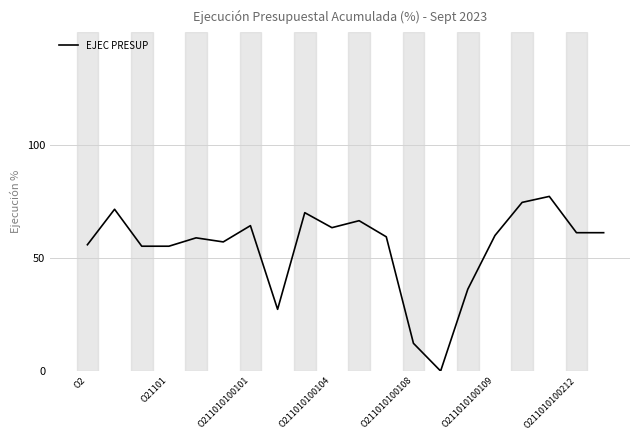

What is the sum of all values?

1088.0